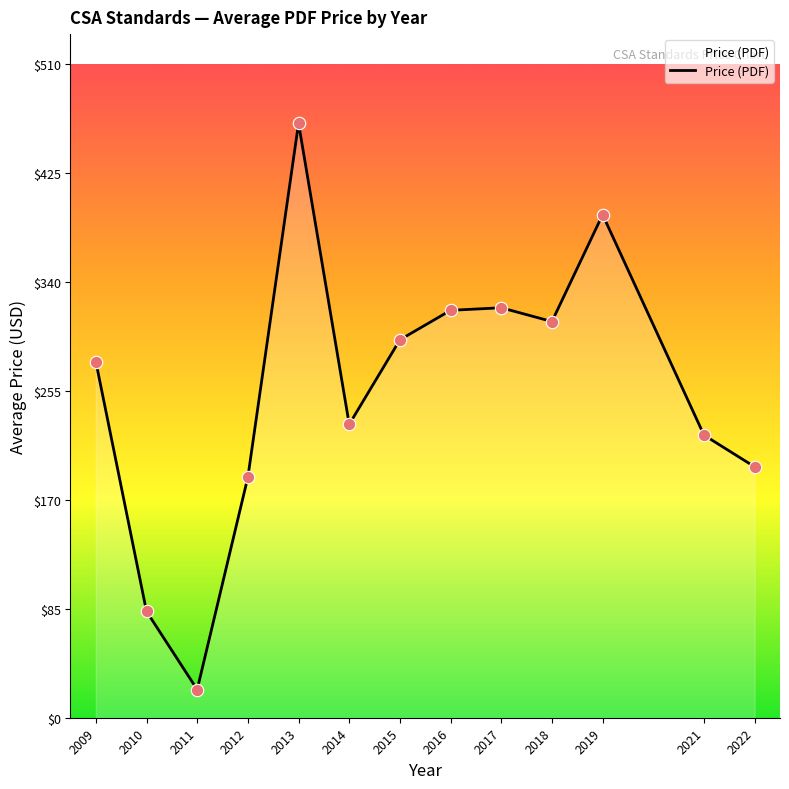

Which has a higher value, 2016 or 2022?

2016